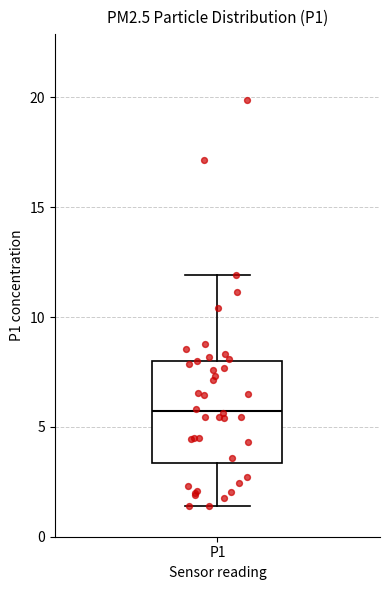

Transcribe this box plot: give where the median line is, the range the box spans, and where the two whiskers end, as read against the y-axis. The values are not printed on the chart, so give them approximately, as read against the axis.

median 5.5, box 3.5 to 8.0, whiskers 1.5 to 12.0